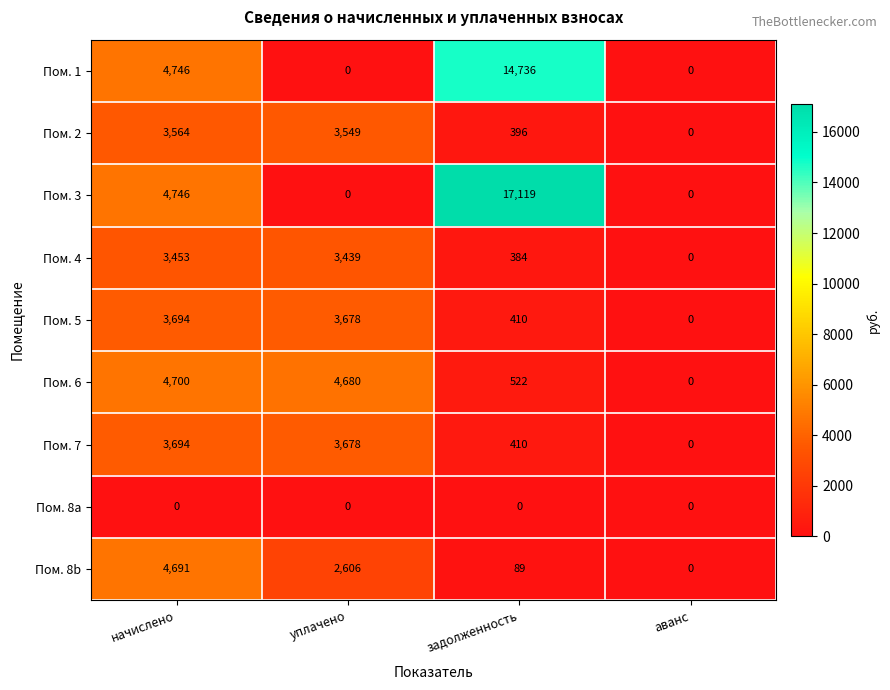

What is the sum of the Пом. 6 values at уплачено and начислено?

9380